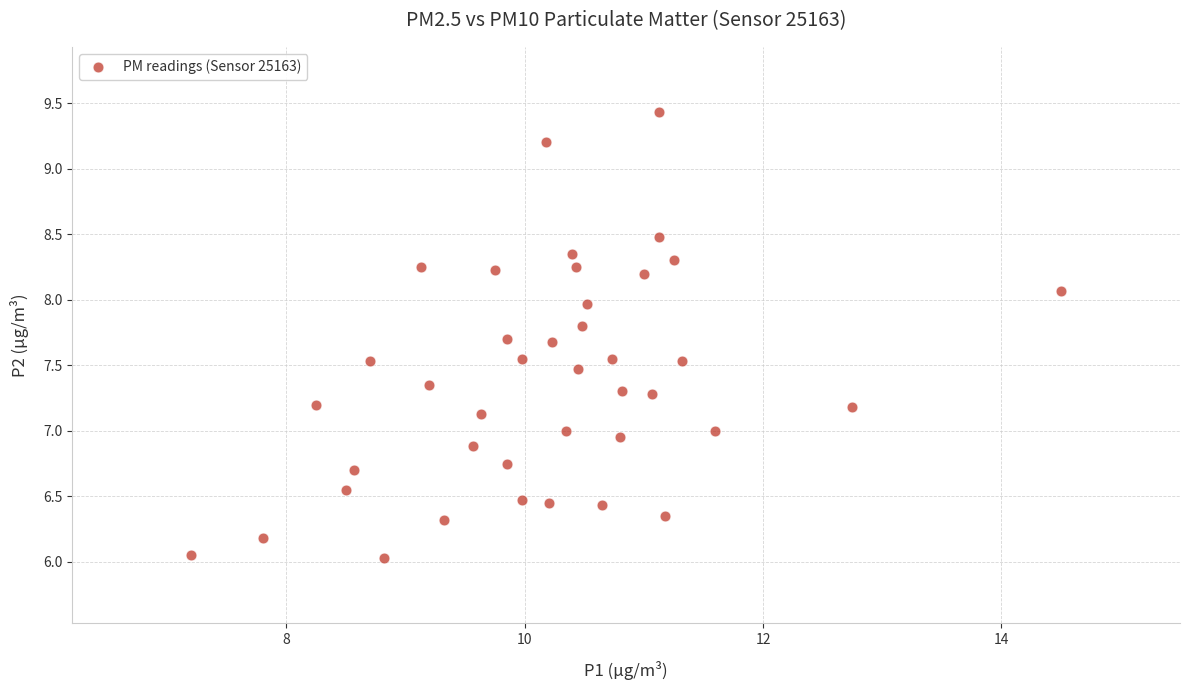

What is the range of Y values (max minus min)?

3.4